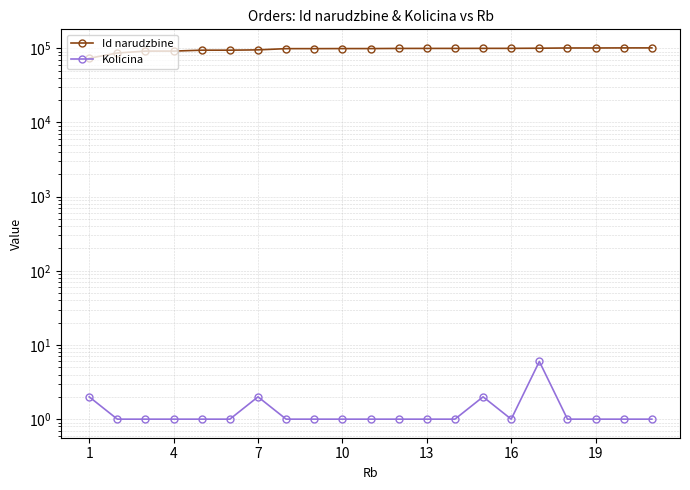

What is the difference between the second highest and second lowest values in the Id narudzbine series?

14796